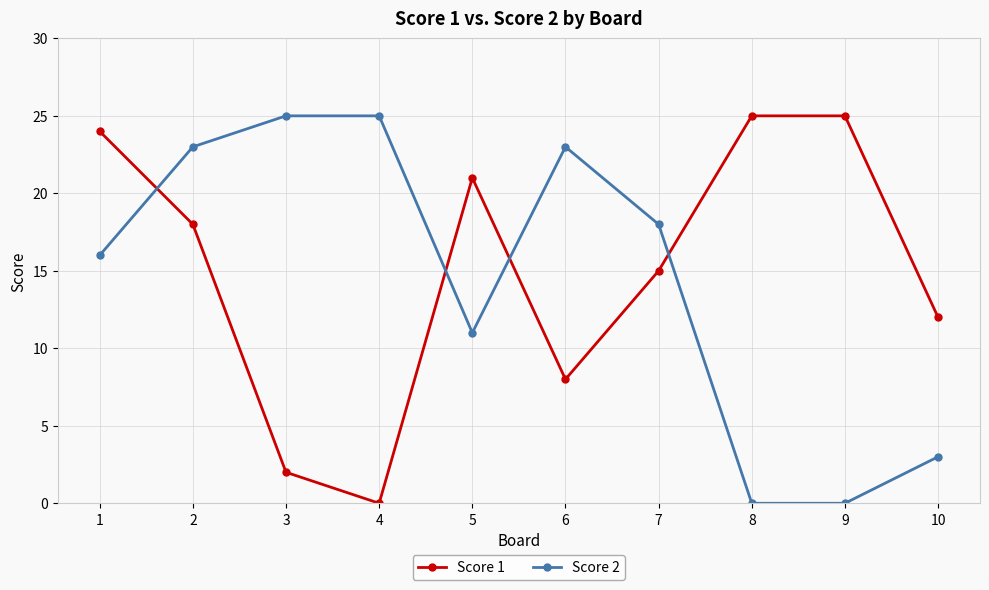

Does the chart display data point markers on the line(s)?

Yes